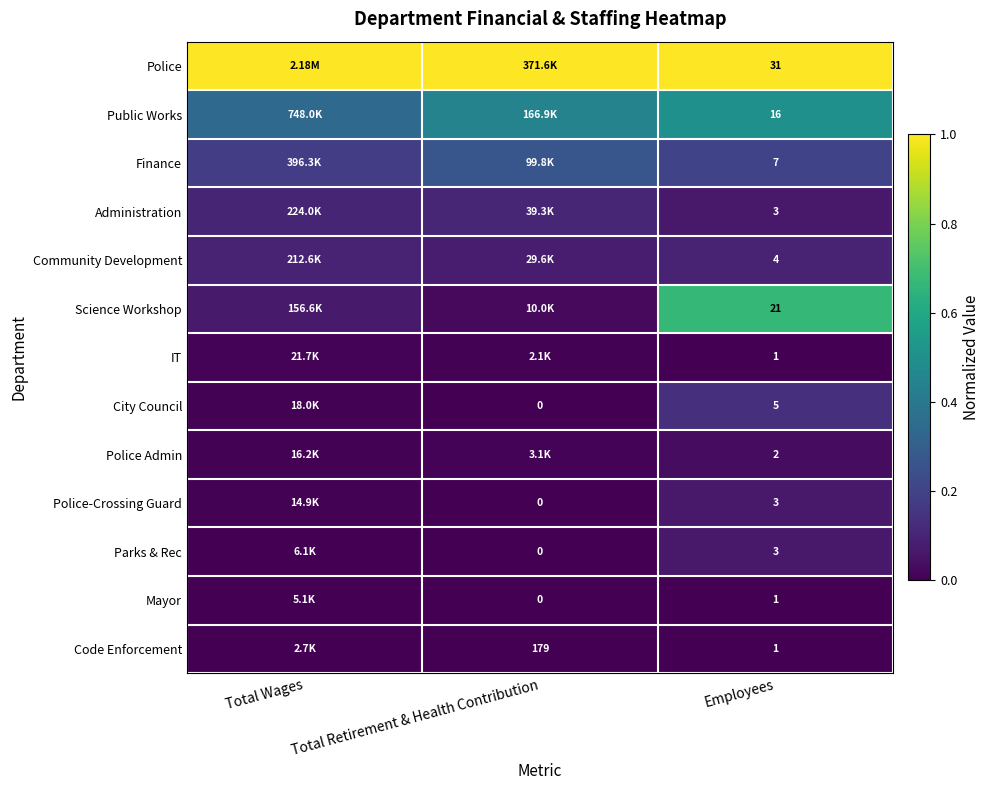

Is the value of Administration at Employees greater than the value of Code Enforcement at Total Retirement & Health Contribution?

No